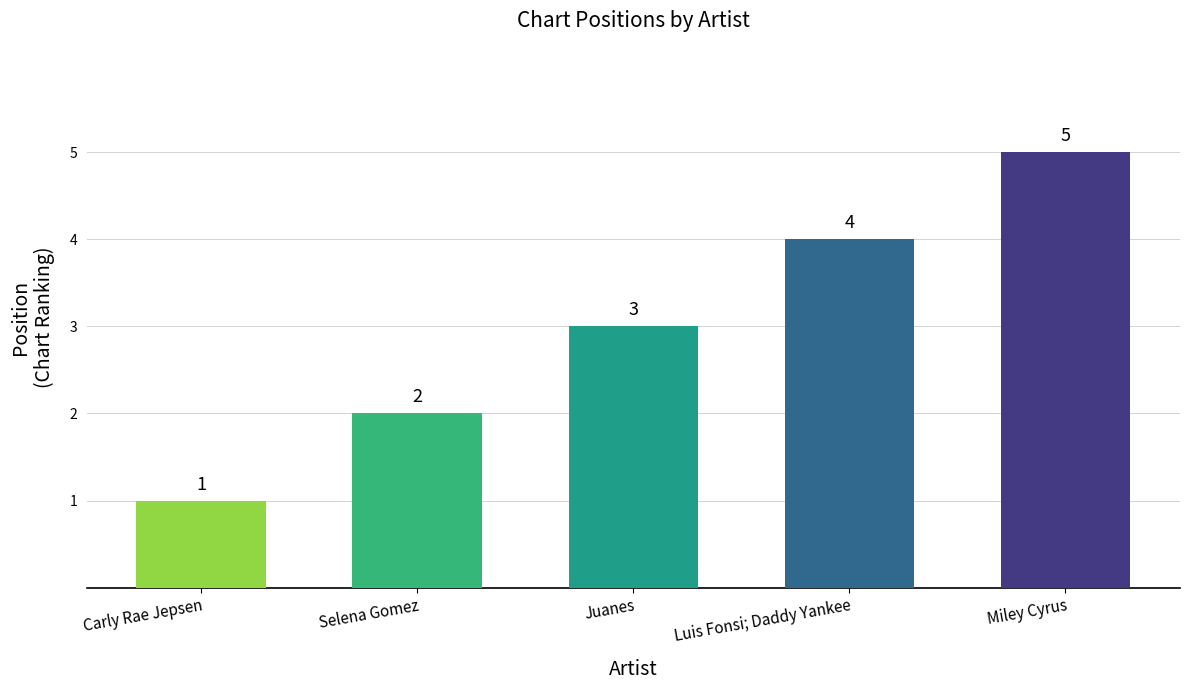

Is it true that the value at Luis Fonsi; Daddy Yankee is 4?

True